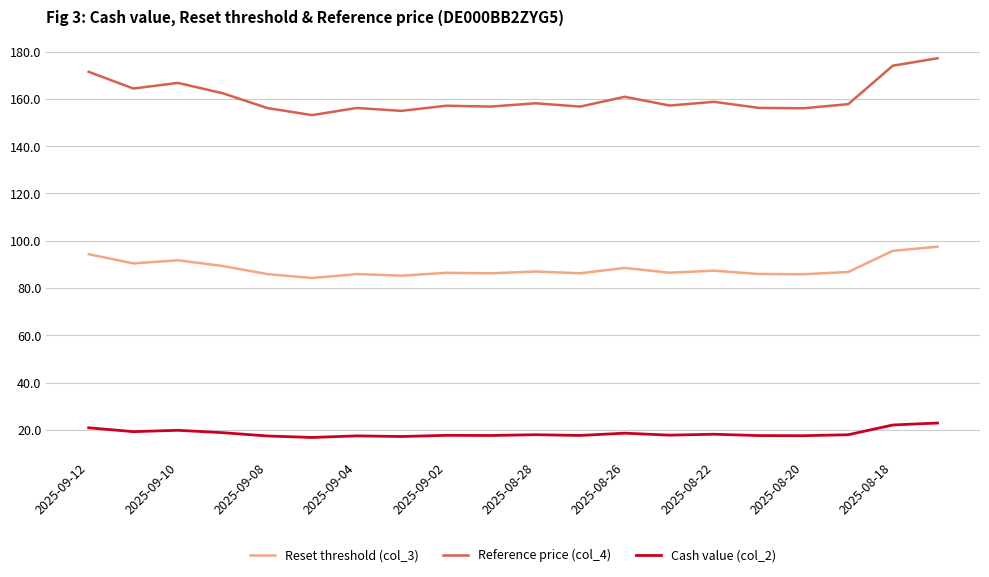

What is the difference between the maximum and minimum values in the Reset threshold (col_3) series?

13.2